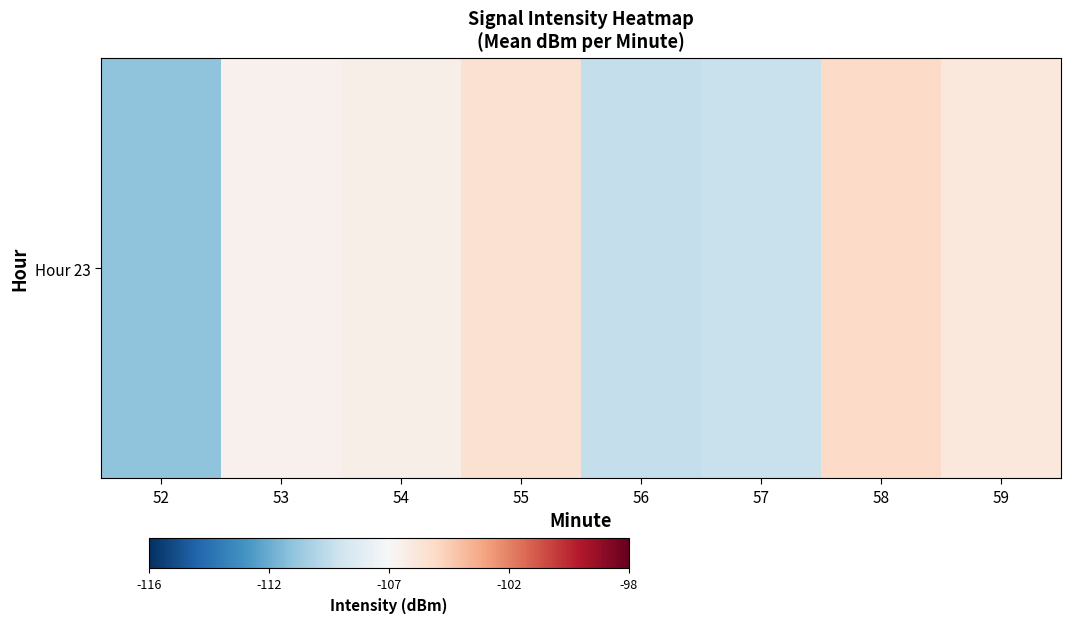

At which category does the chart reach its minimum across all series?

52